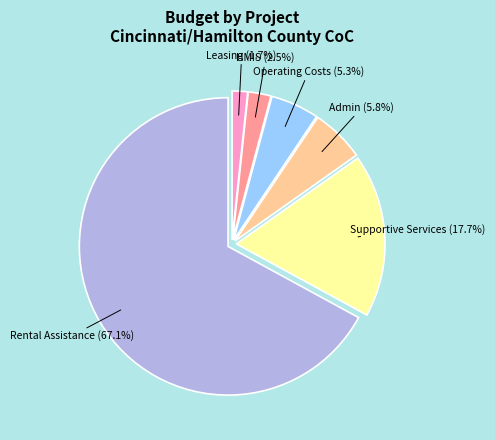

Is there a majority slice in this chart?

Yes